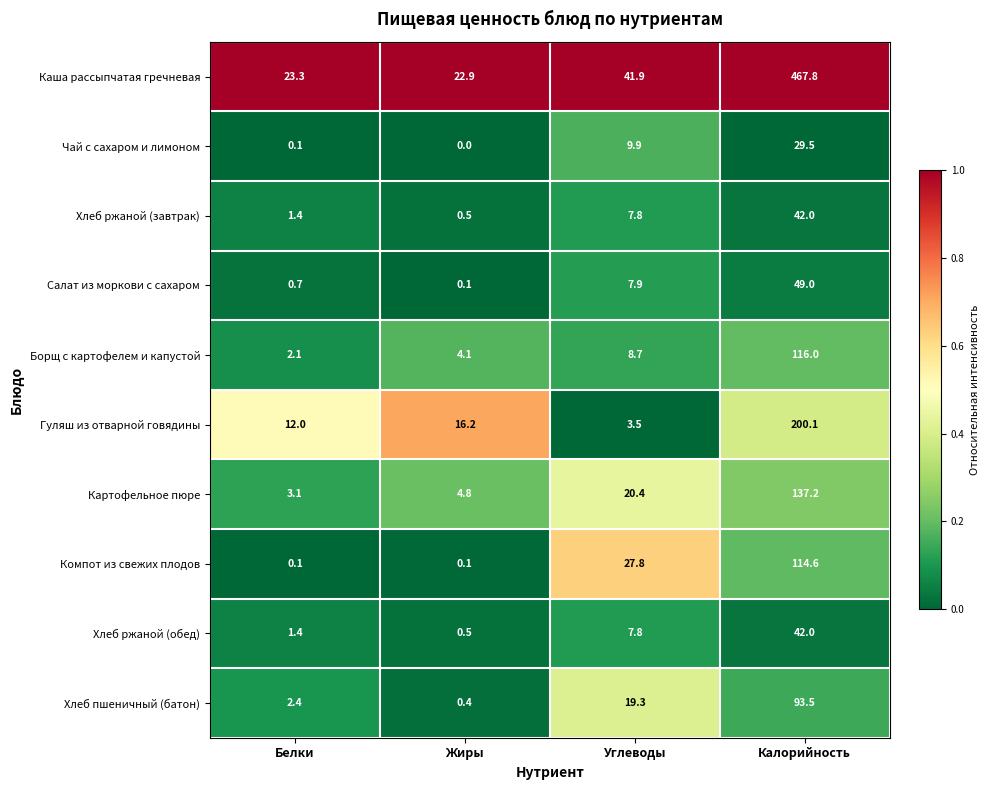

What is the difference between the maximum and minimum values in the Хлеб ржаной (обед) series?

41.5